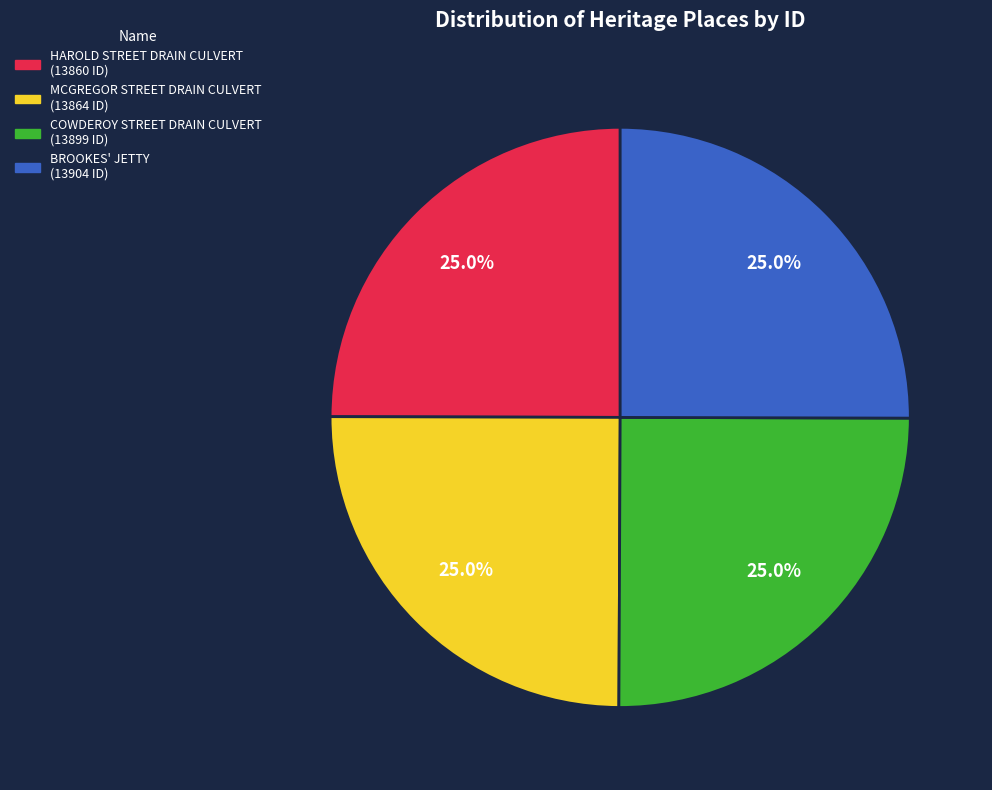

How many slices are in this pie chart?

4